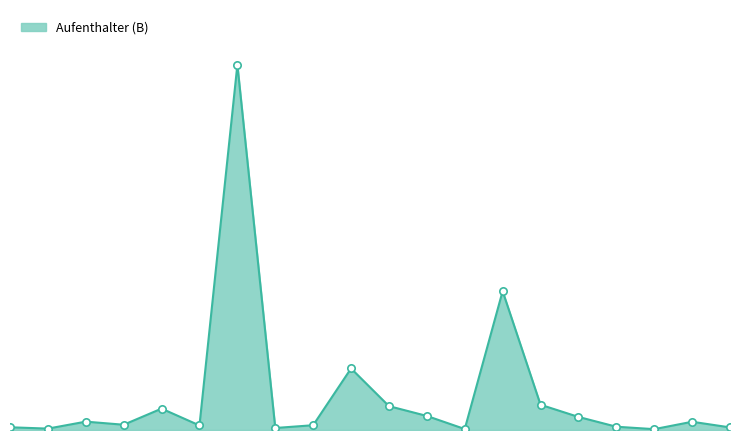

Does the chart have visible grid lines?

No